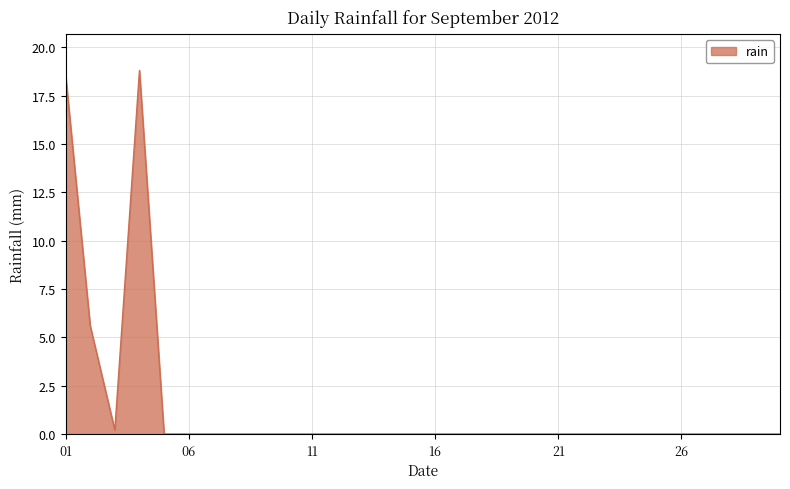

What is the greatest value displayed?

18.8